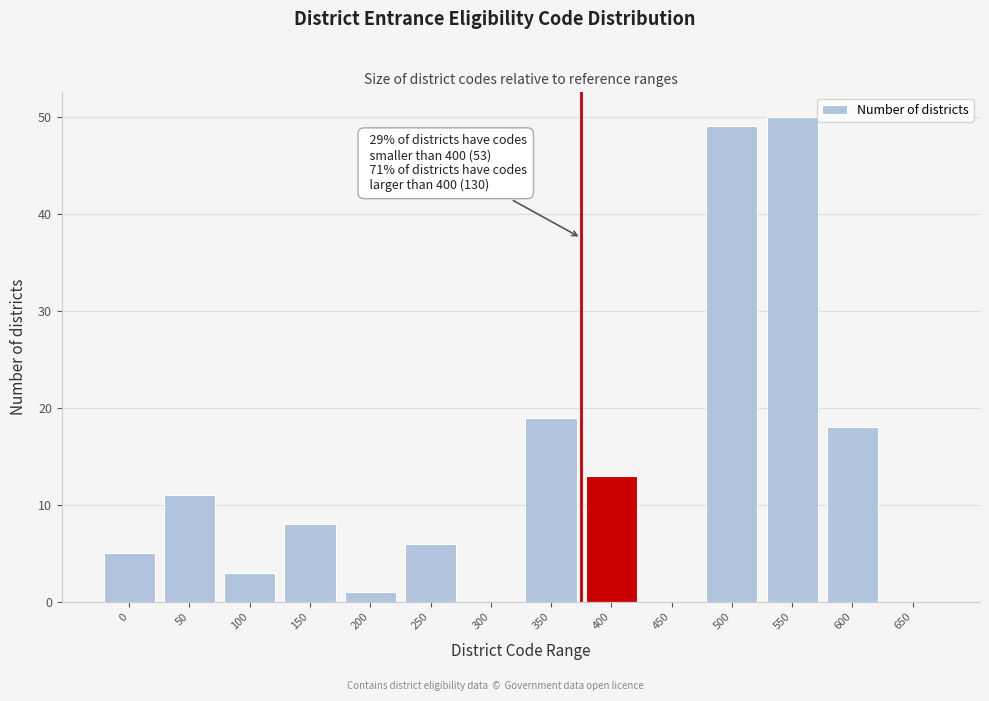

Reading left to right, list all the values displayed in this chart.

0=5	50=11	100=3	150=8	200=1	250=6	300=0	350=19	400=13	450=0	500=49	550=50	600=18	650=0